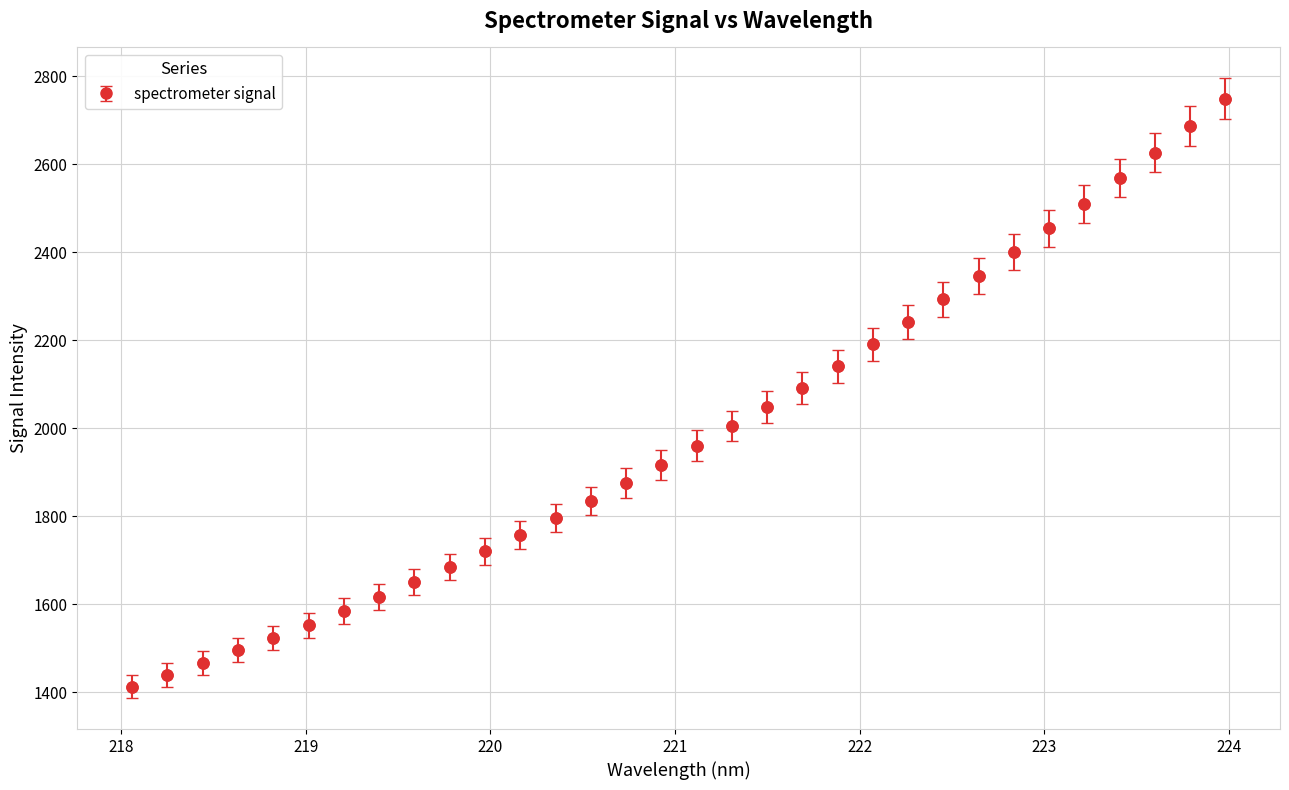

True or false: there are more than 2 points higher than both neighbors.

False